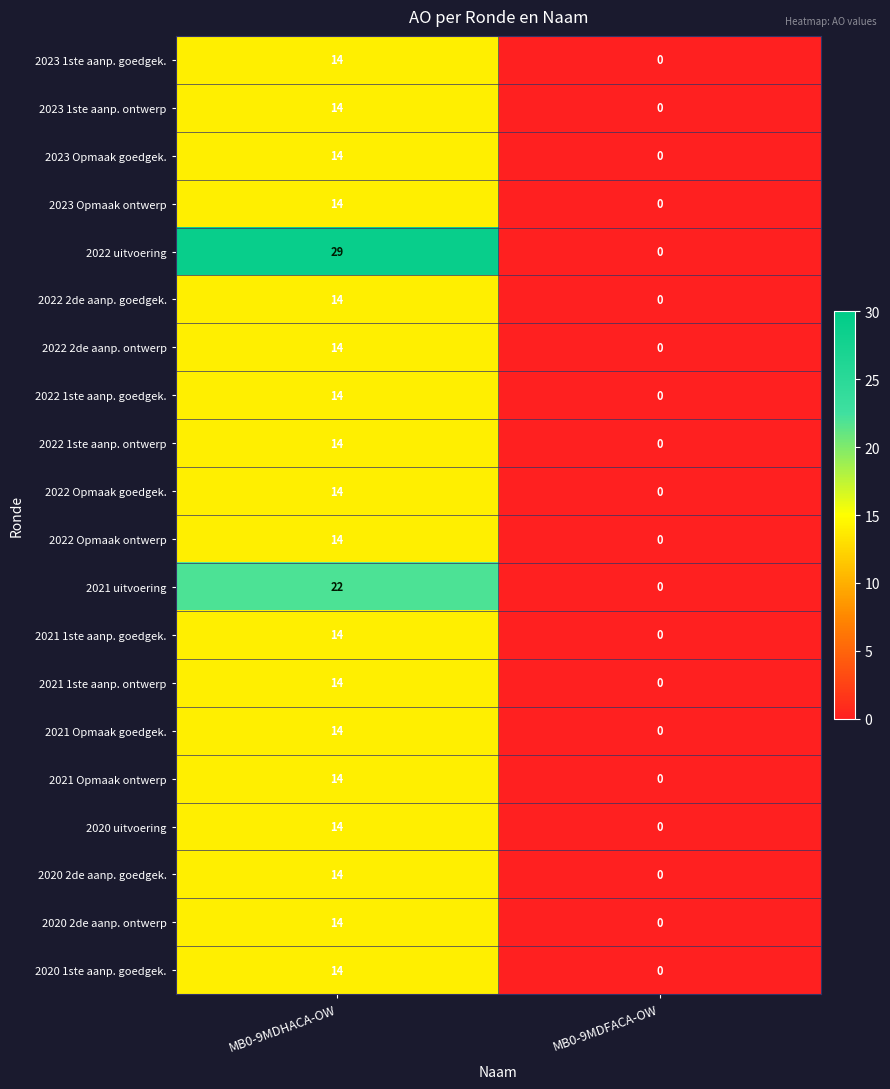

Which series has the largest range (max minus min)?

2022 uitvoering